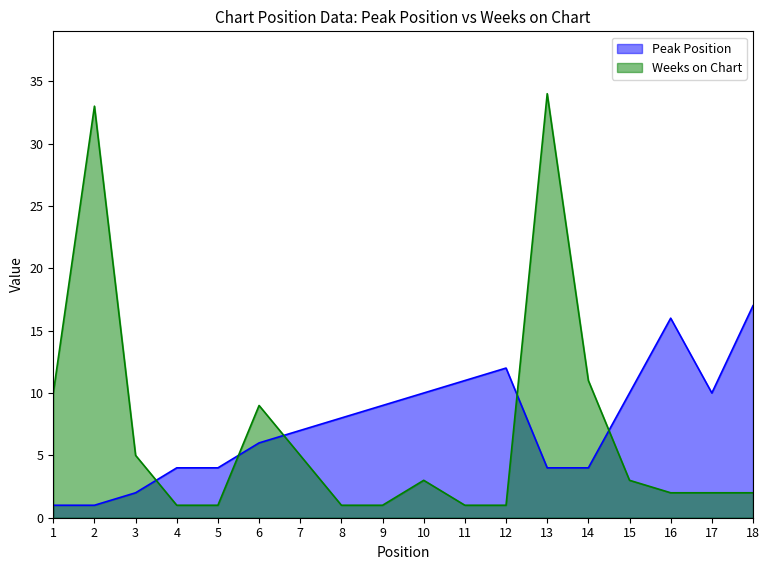

Count the number of categories in the chart.

18